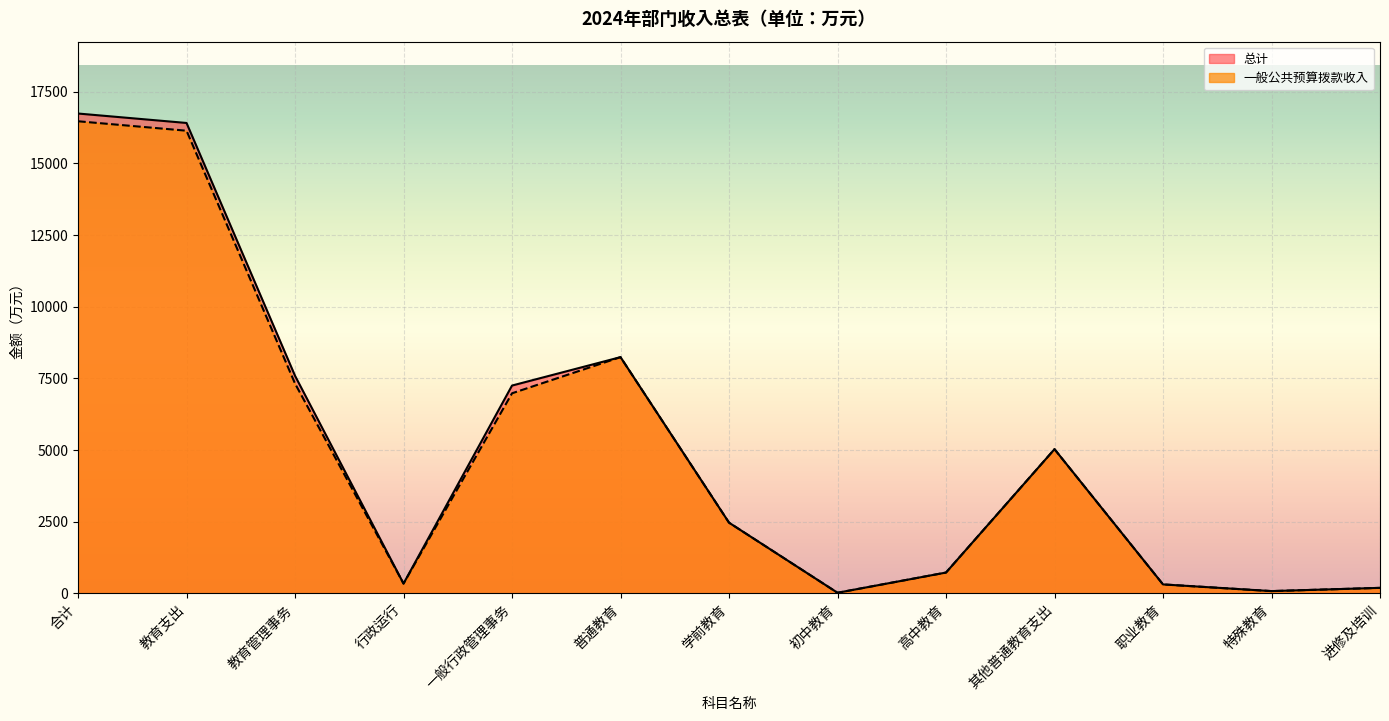

How many interior local peaks does the 总计 series have?

2